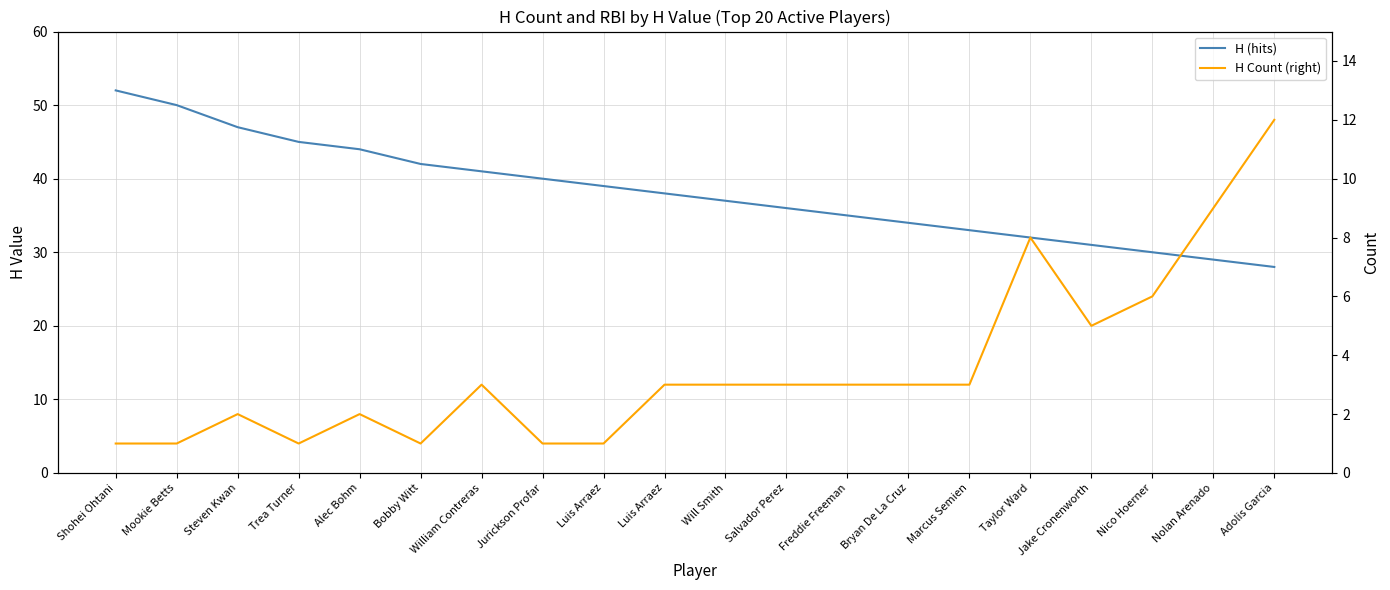

What is the smallest value displayed?

1